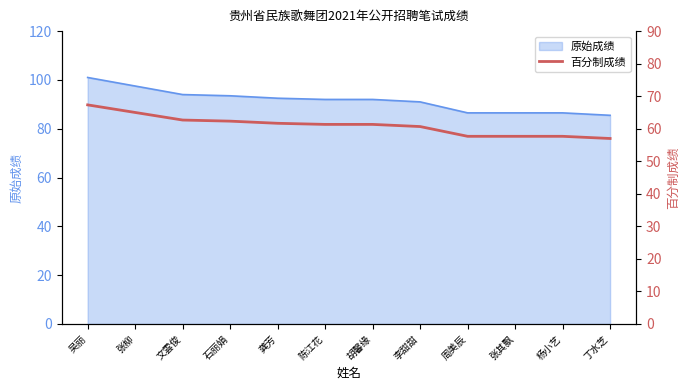

Where does the data first go above 61?

吴丽